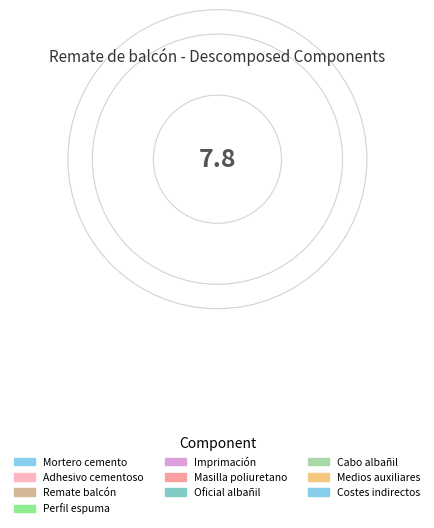

Count the number of slices in the pie.

10